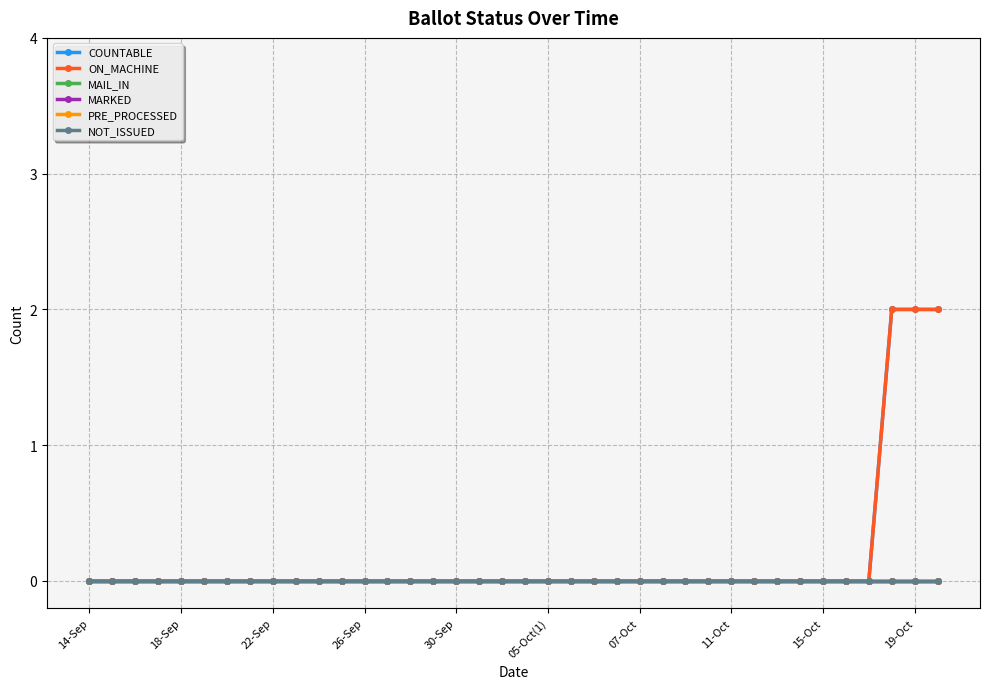

Does the chart have visible grid lines?

Yes